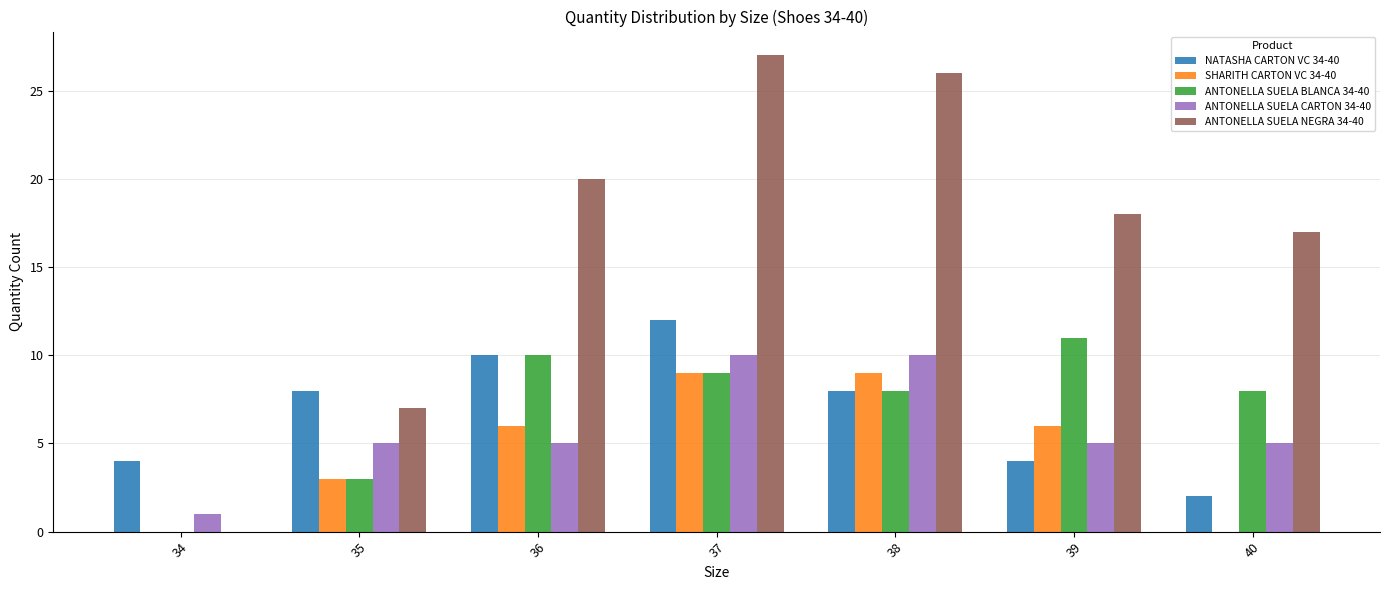

Between 34 and 36, which series saw the biggest shift?

ANTONELLA SUELA NEGRA 34-40